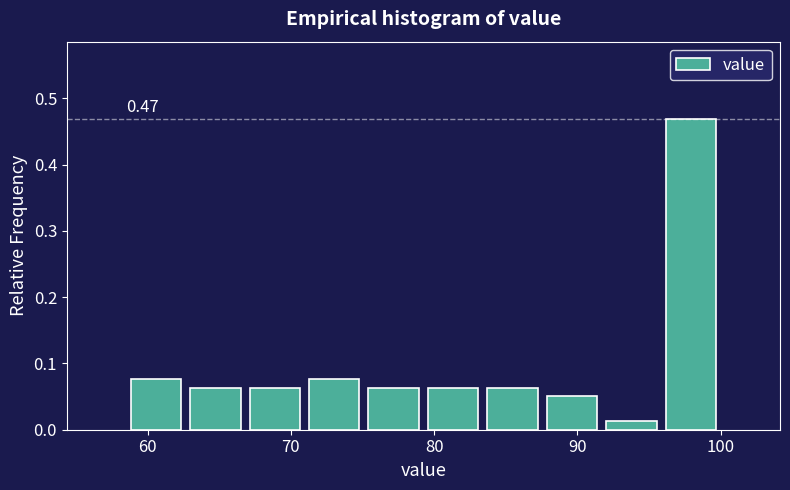

Which range on the x-axis has the tallest bar?

96 to 100